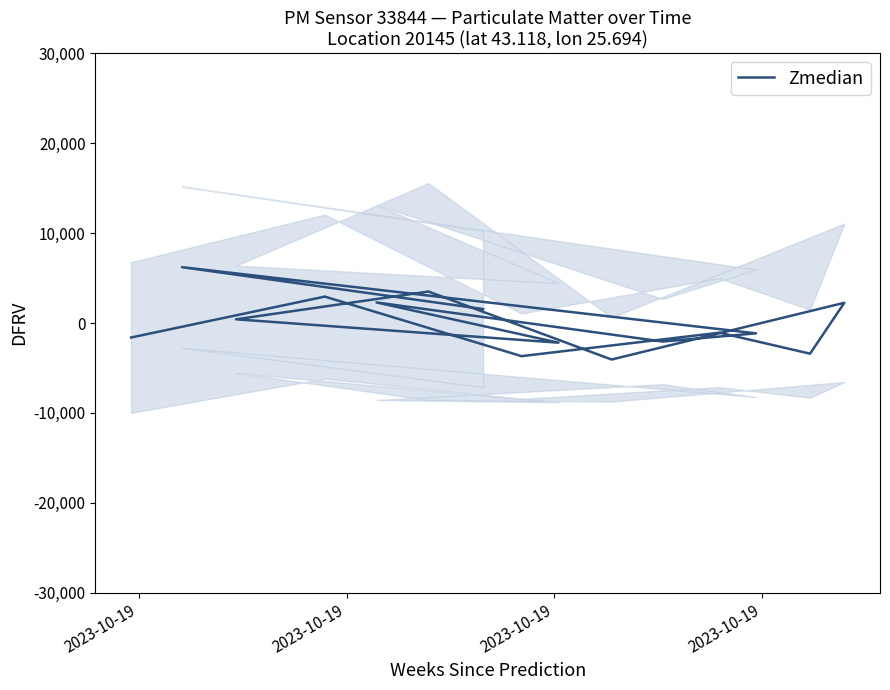

Is it true that the value at 13 is 8468.8?

False